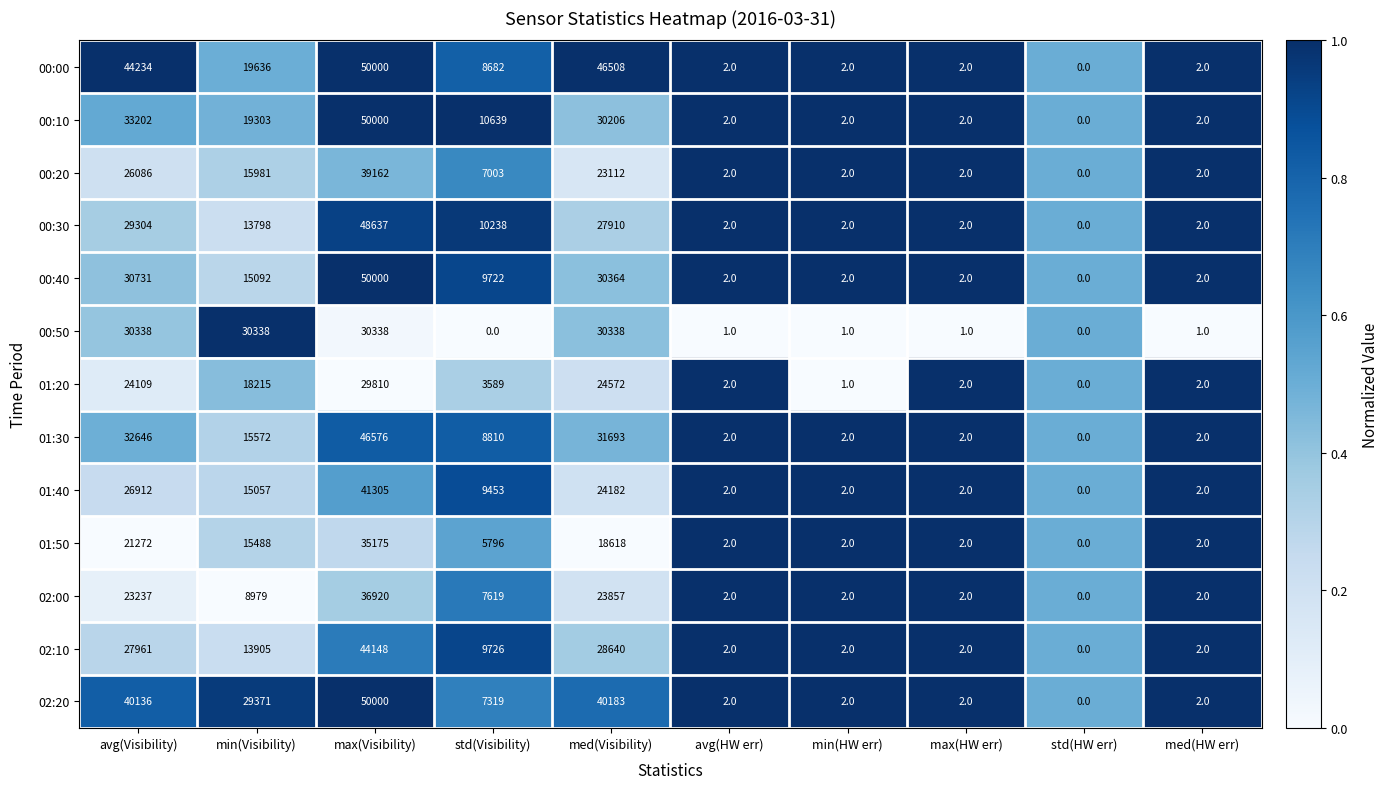

What is the total value across all series at min(HW err)?

24